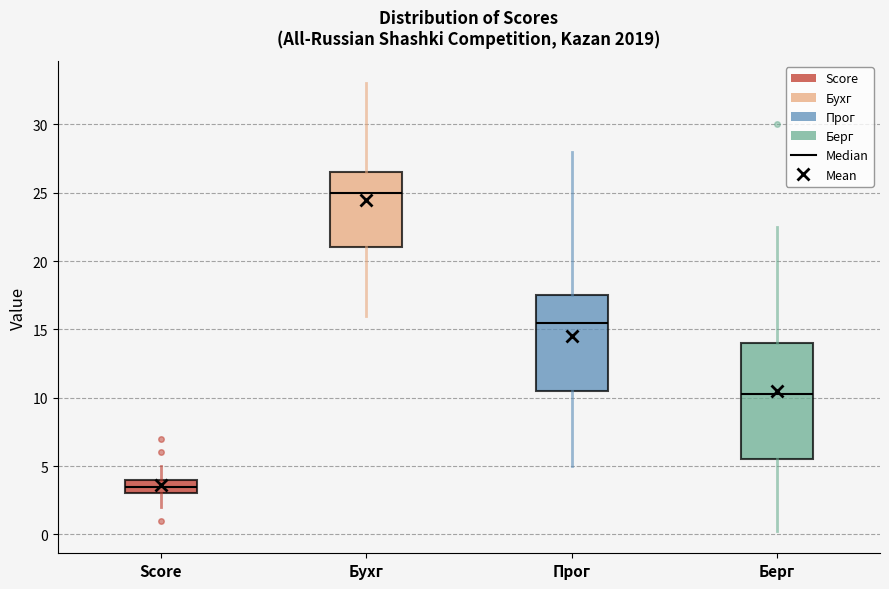

Where does the lower whisker of the box for Прог end on the y-axis? The values are not printed on the chart, so give them approximately, as read against the axis.

5.0